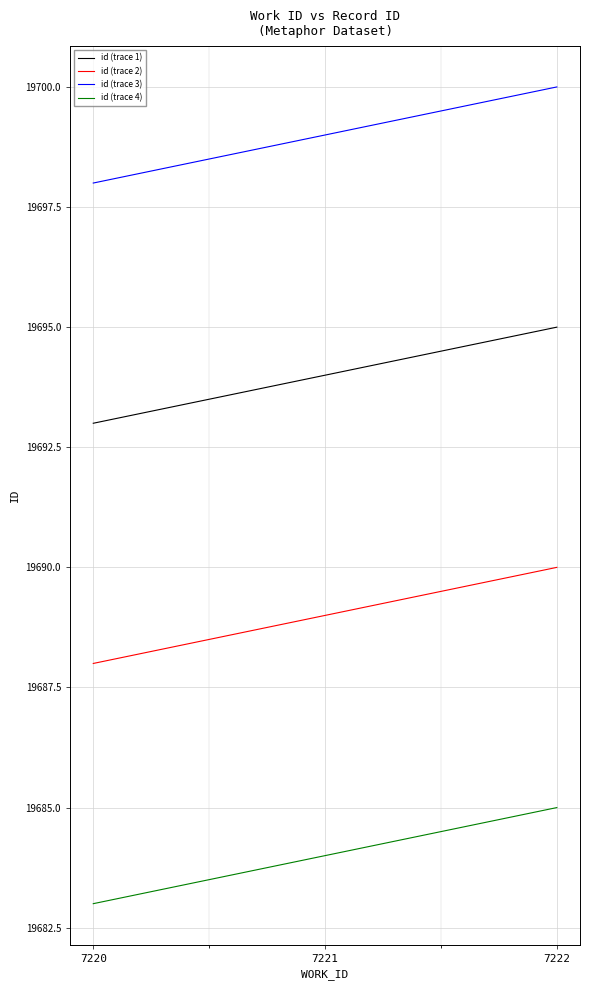

At which label does id (trace 4) reach its minimum?

7220